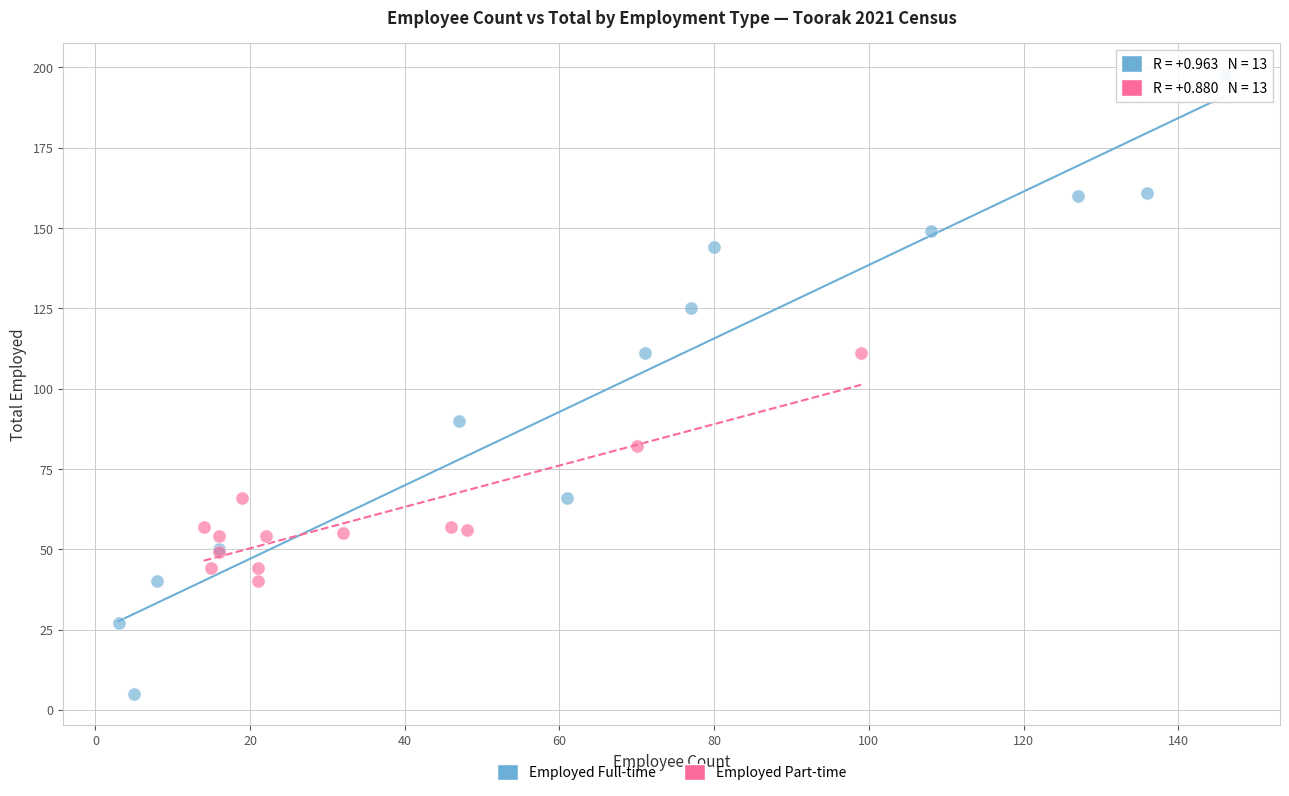

What are all the series names shown in the legend?

Employed Full-time, Employed Part-time